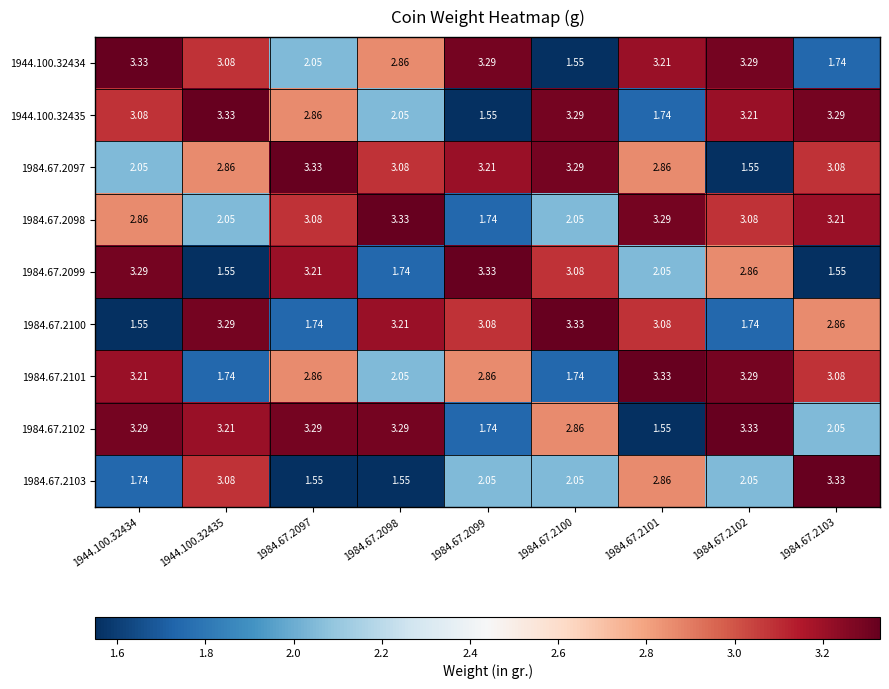

Is the value of 1984.67.2098 at 1944.100.32435 greater than the value of 1944.100.32435 at 1984.67.2101?

Yes